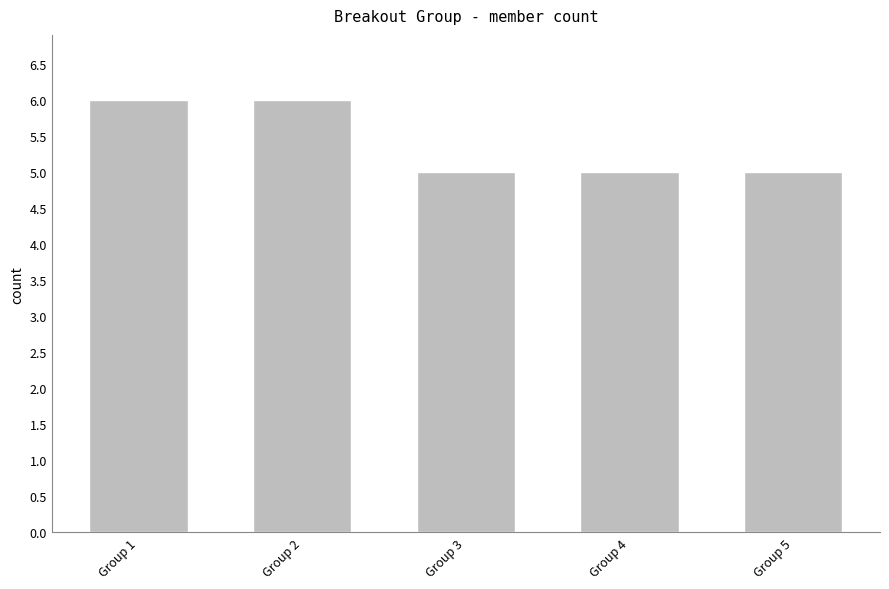

What is the value of the 4th bar from the left?

5